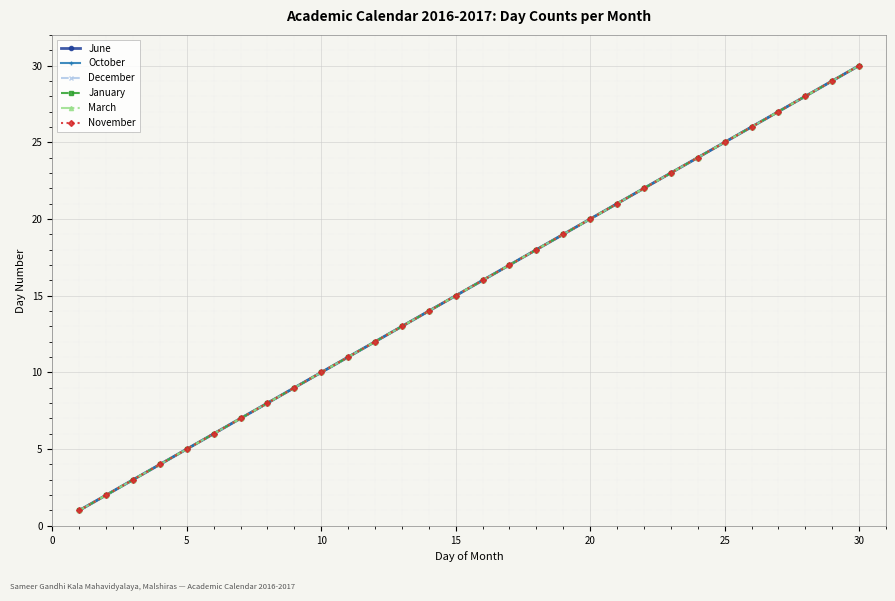

Reading left to right, extract all data points from this chart.

June: 1	2	3	4	5	6	7	8	9	10	11	12	13	14	15	16	17	18	19	20	21	22	23	24	25	26	27	28	29	30
October: 1	2	3	4	5	6	7	8	9	10	11	12	13	14	15	16	17	18	19	20	21	22	23	24	25	26	27	28	29	30
December: 1	2	3	4	5	6	7	8	9	10	11	12	13	14	15	16	17	18	19	20	21	22	23	24	25	26	27	28	29	30
January: 1	2	3	4	5	6	7	8	9	10	11	12	13	14	15	16	17	18	19	20	21	22	23	24	25	26	27	28	29	30
March: 1	2	3	4	5	6	7	8	9	10	11	12	13	14	15	16	17	18	19	20	21	22	23	24	25	26	27	28	29	30
November: 1	2	3	4	5	6	7	8	9	10	11	12	13	14	15	16	17	18	19	20	21	22	23	24	25	26	27	28	29	30